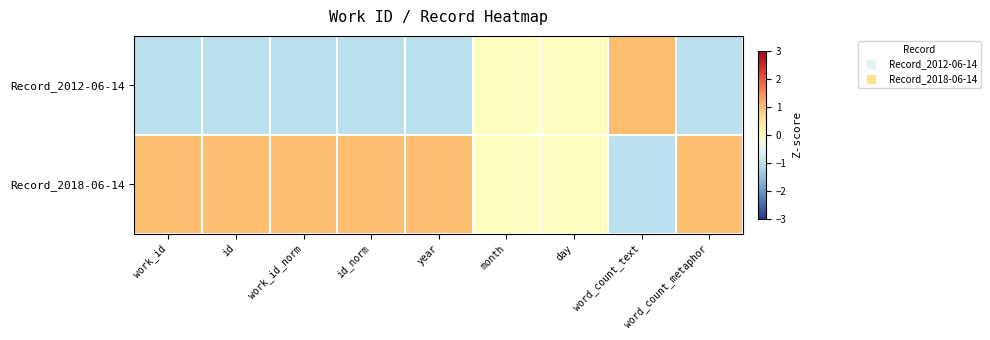

Reading left to right, extract all data points from this chart.

Record_2012-06-14: work_id=-1	id=-1	work_id_norm=-1	id_norm=-1	year=-1	month=0	day=0	word_count_text=1	word_count_metaphor=-1
Record_2018-06-14: work_id=1	id=1	work_id_norm=1	id_norm=1	year=1	month=0	day=0	word_count_text=-1	word_count_metaphor=1